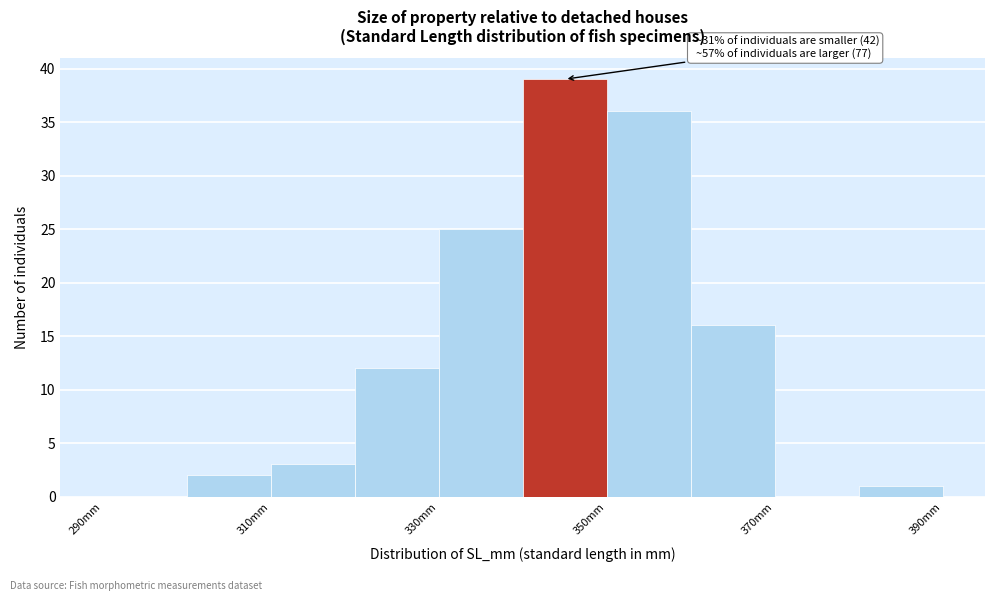

Which range on the x-axis has the tallest bar?

340 to 350